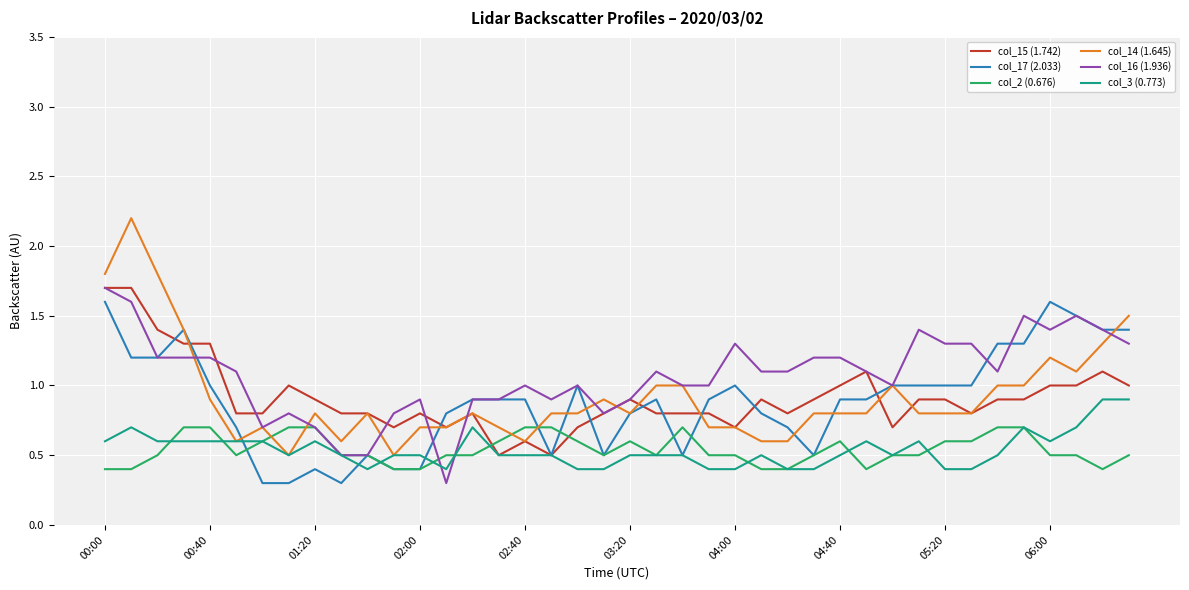

Which series has the largest total across all categories?

col_16 (1.936)